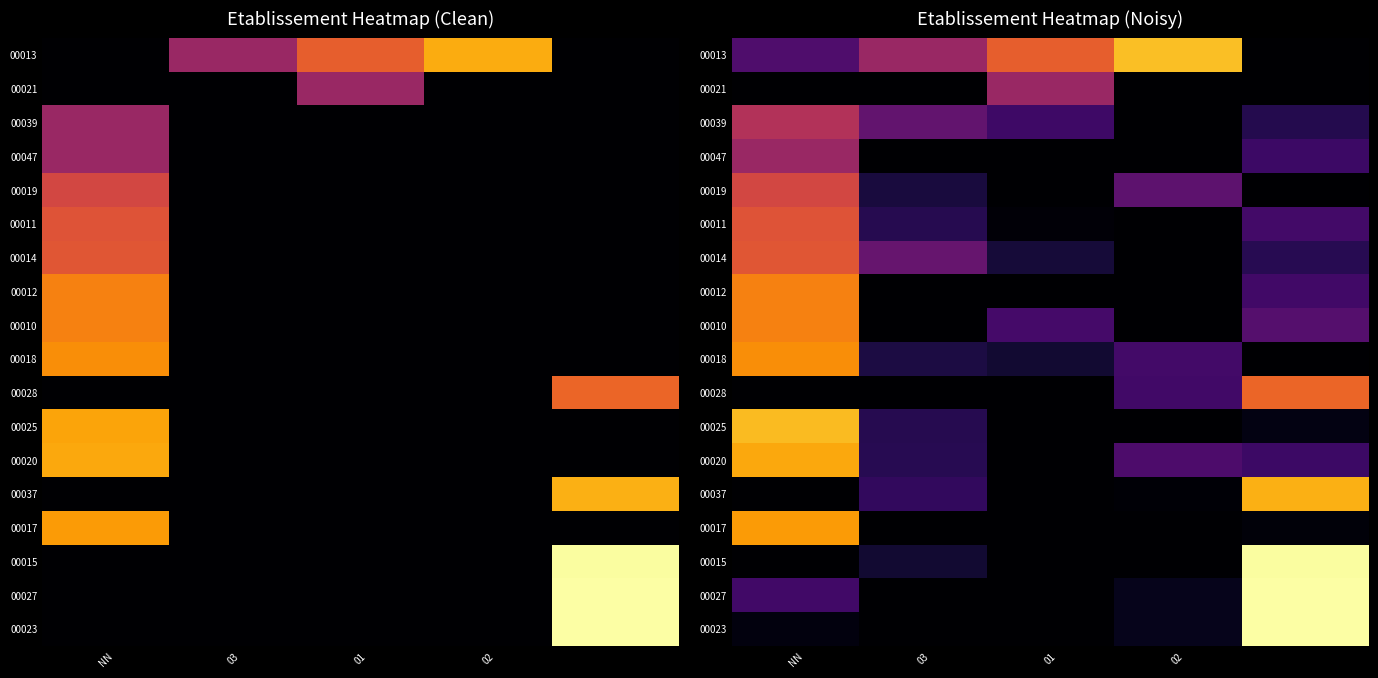

The value of 00018 at NN is 1.3. True or false?

False